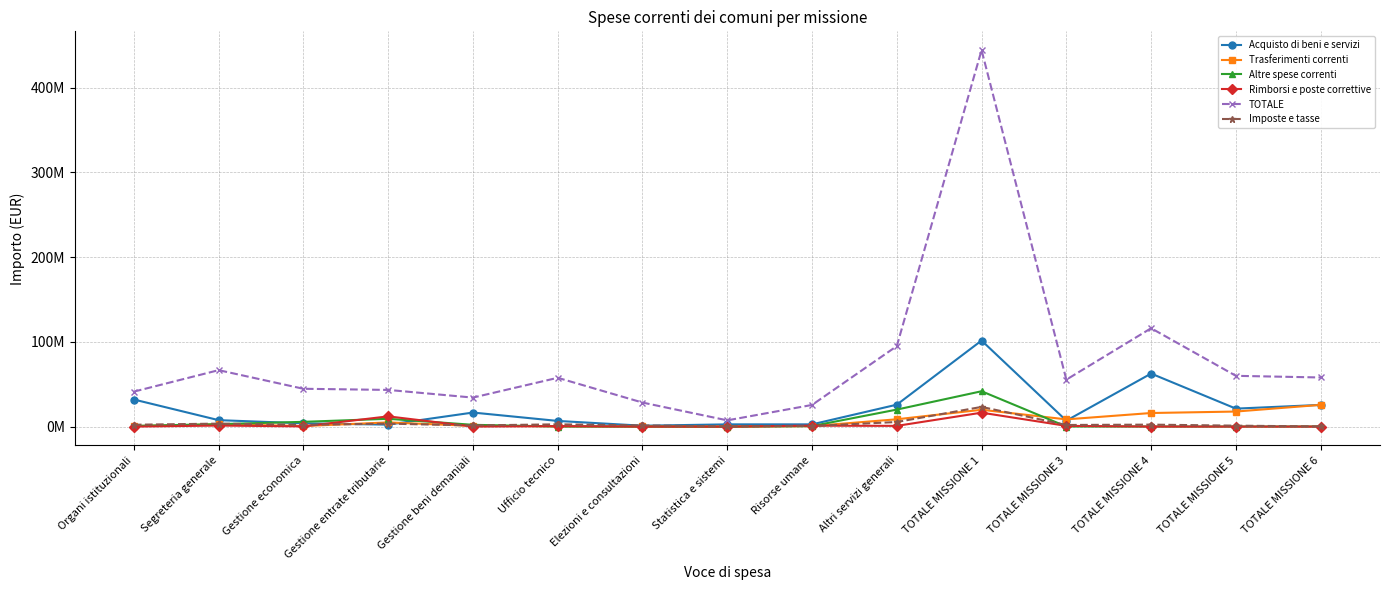

Rank the series by their maximum value, from lowest to highest.

Rimborsi e poste correttive, Imposte e tasse, Trasferimenti correnti, Altre spese correnti, Acquisto di beni e servizi, TOTALE